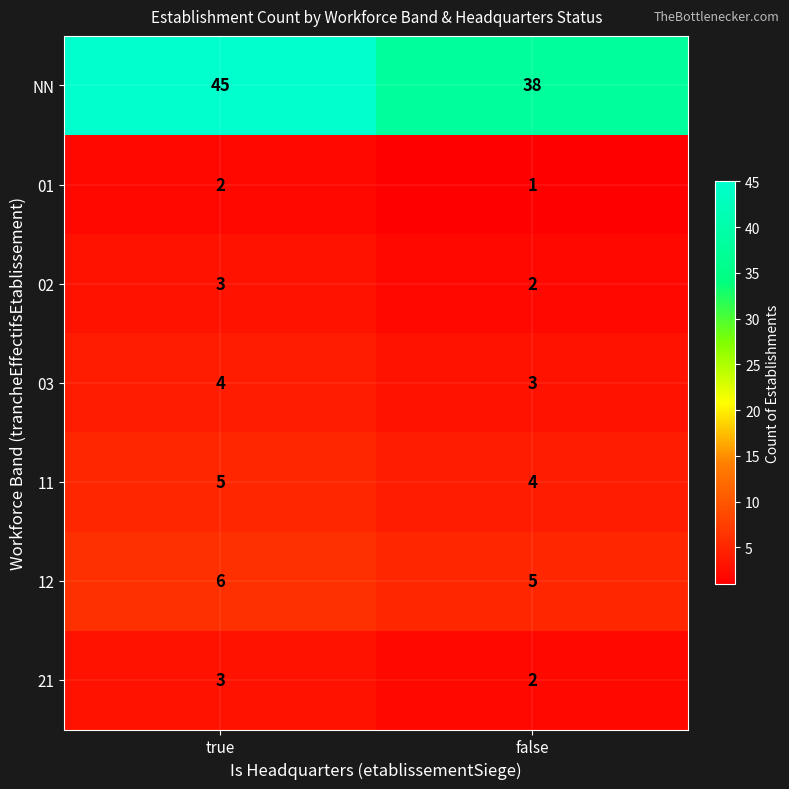

Which series has the widest spread of values?

NN